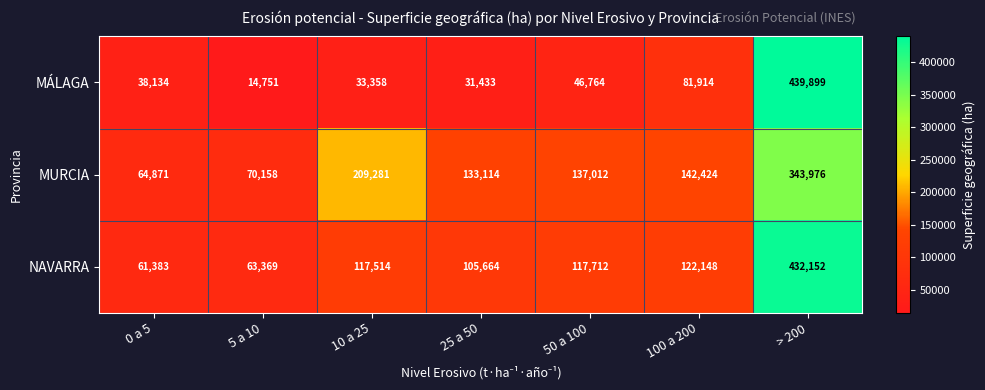

What is the difference between the second highest and minimum values in the MURCIA series?

144410